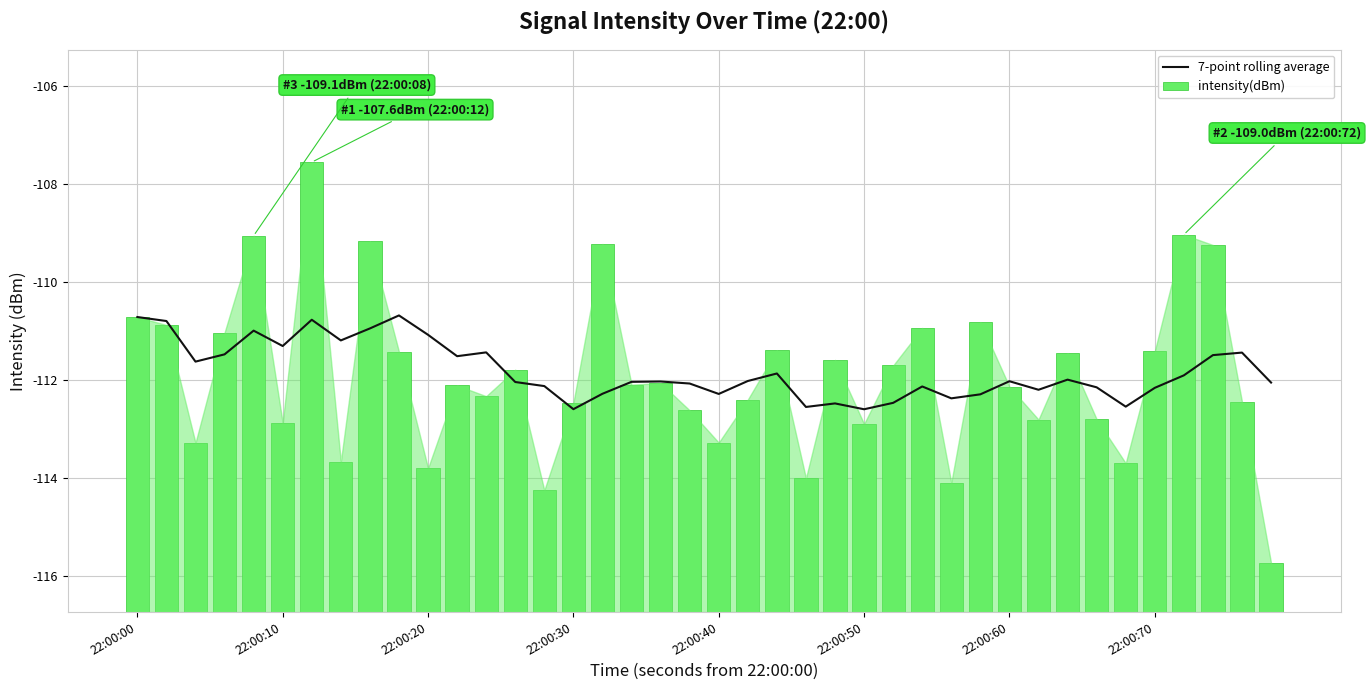

What are all the series names shown in the legend?

7-point rolling average, intensity(dBm)